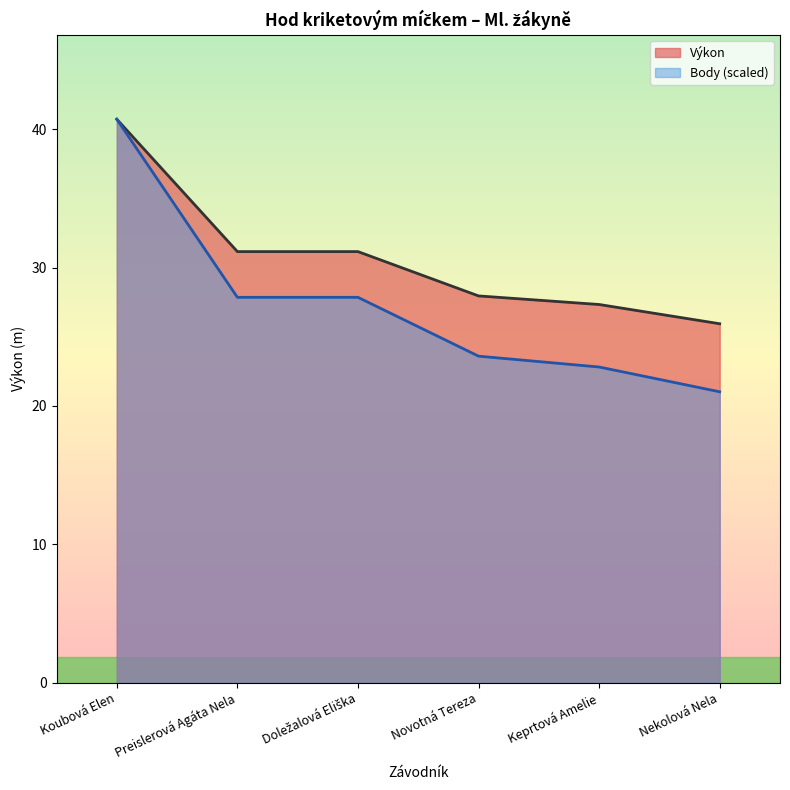

List the series in order of their overall mean, lowest first.

Body (scaled), Výkon